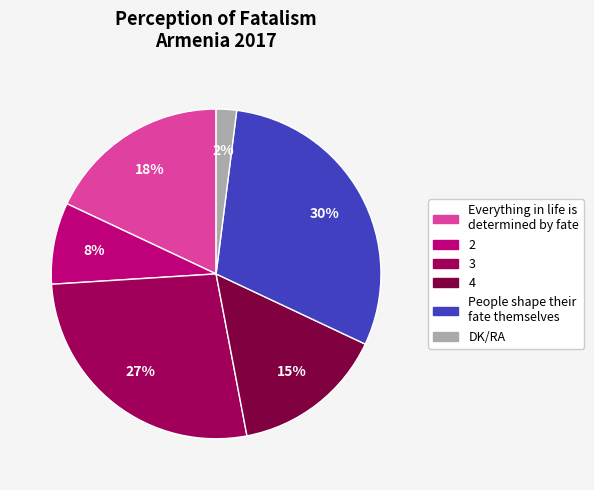

Is the sum of People shape their fate themselves and DK/RA greater than half?

No